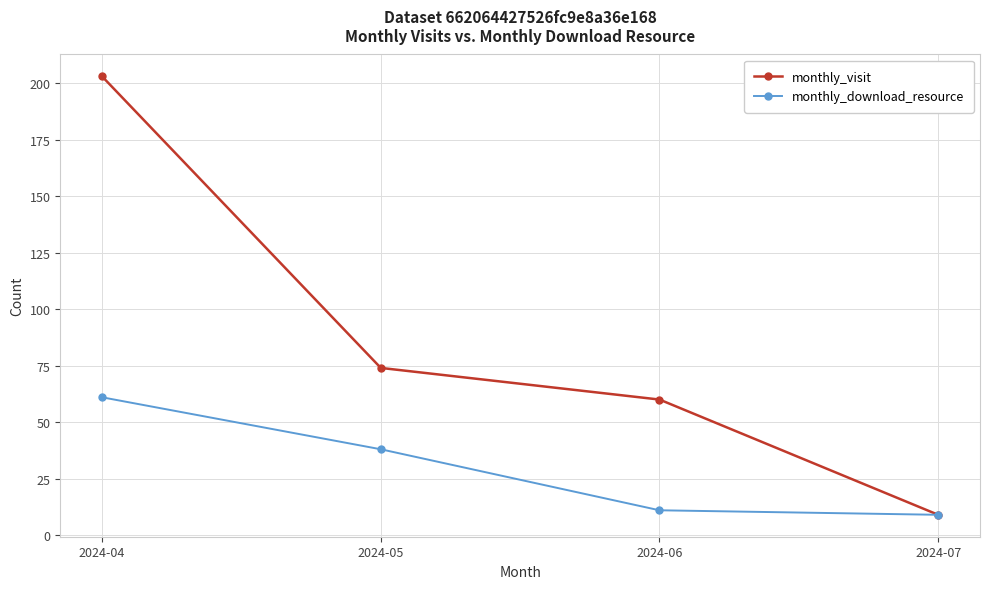

How many categories are shown in the chart?

4